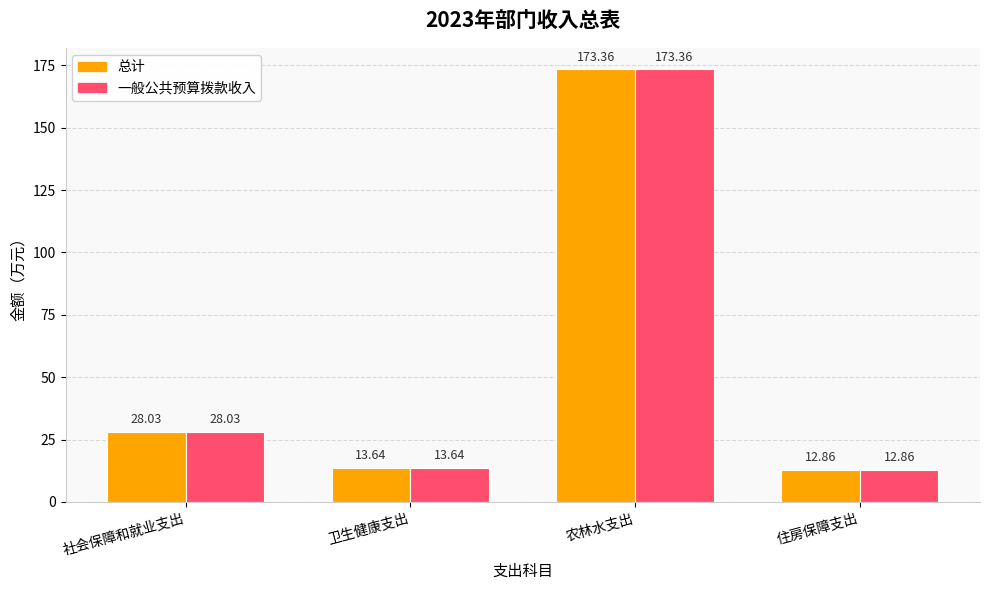

What is the label of the 3rd bar from the right?

卫生健康支出